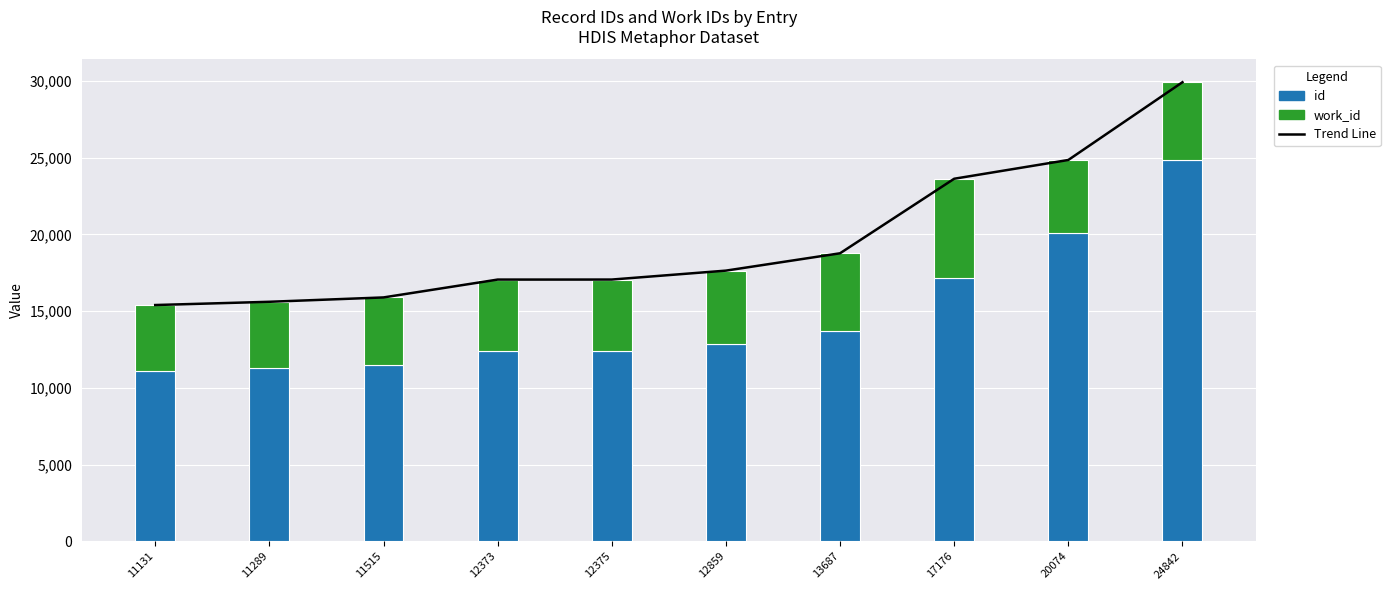

At how many categories does at least one series exceed 8555?

10